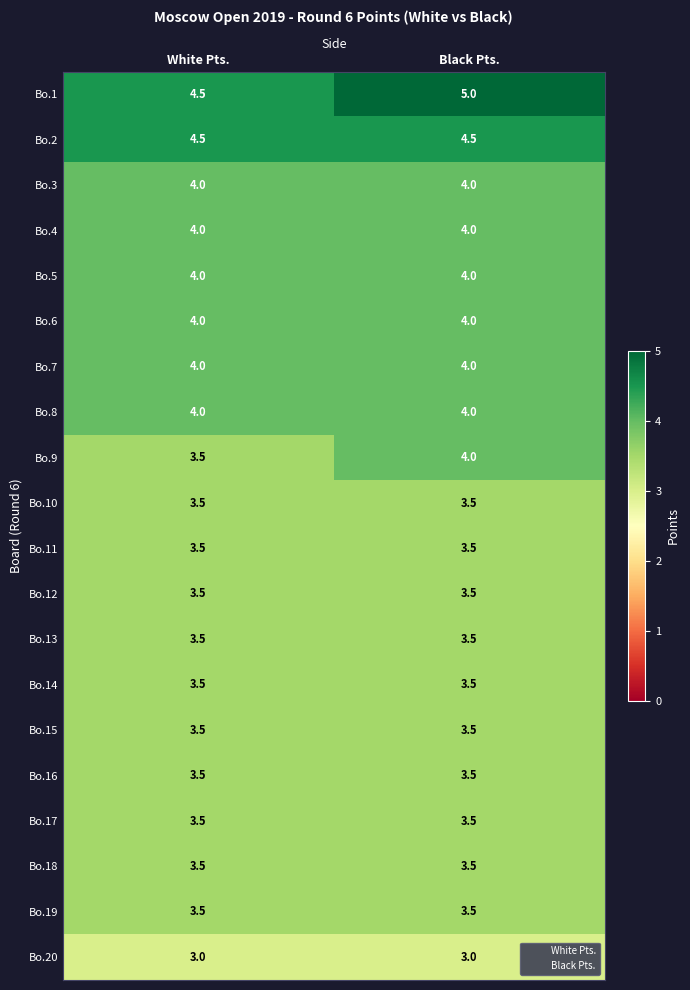

At which category is the sum across all series the highest?

Black Pts.